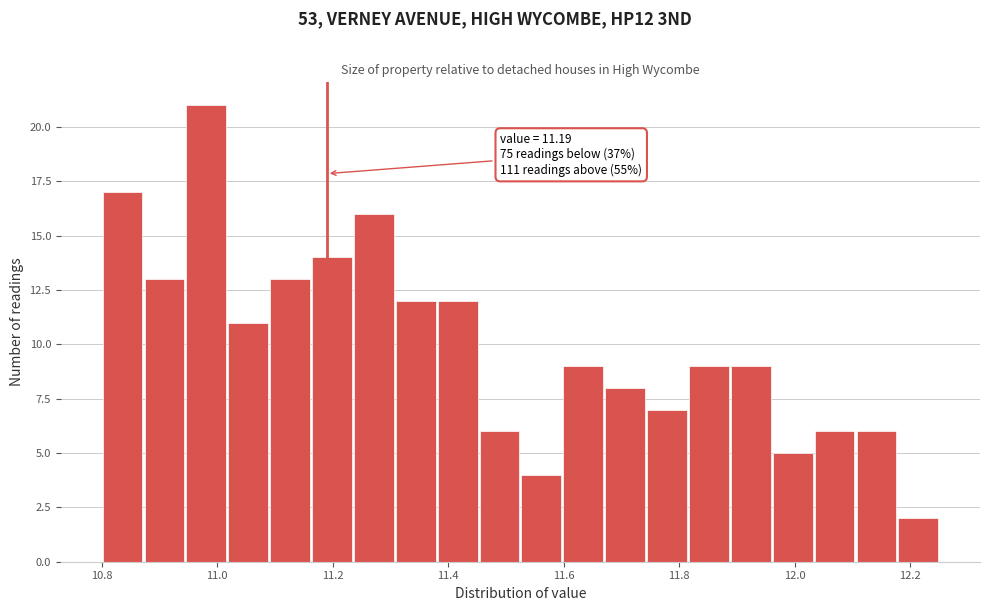

Read against the x-axis, roughly where is the centre of the tallest bar?

10.98